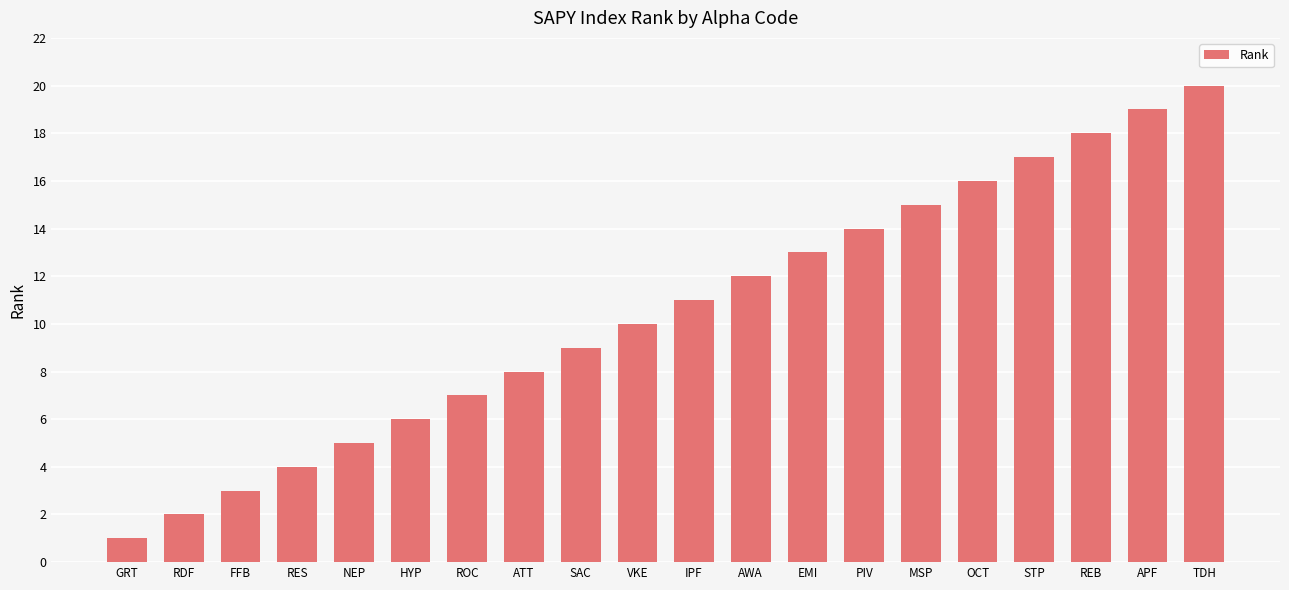

List the labels in order of value, smallest first.

GRT, RDF, FFB, RES, NEP, HYP, ROC, ATT, SAC, VKE, IPF, AWA, EMI, PIV, MSP, OCT, STP, REB, APF, TDH